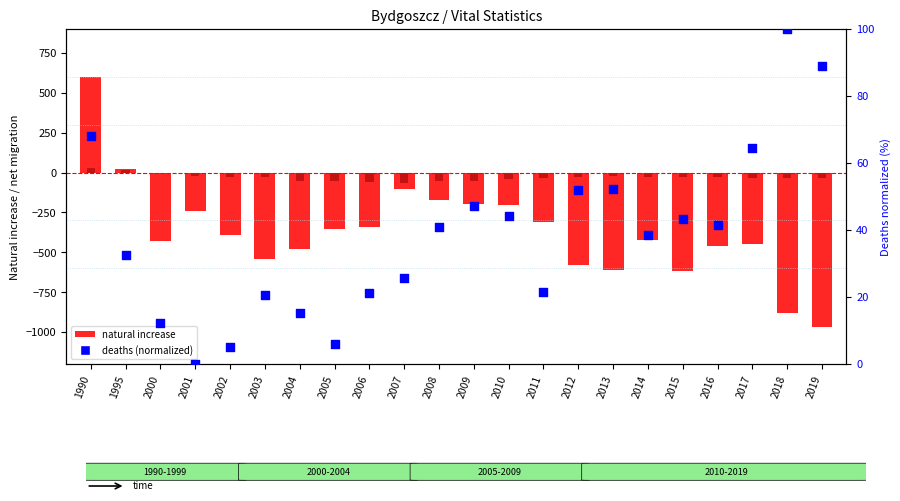

At how many categories does at least one series exceed 266?

1